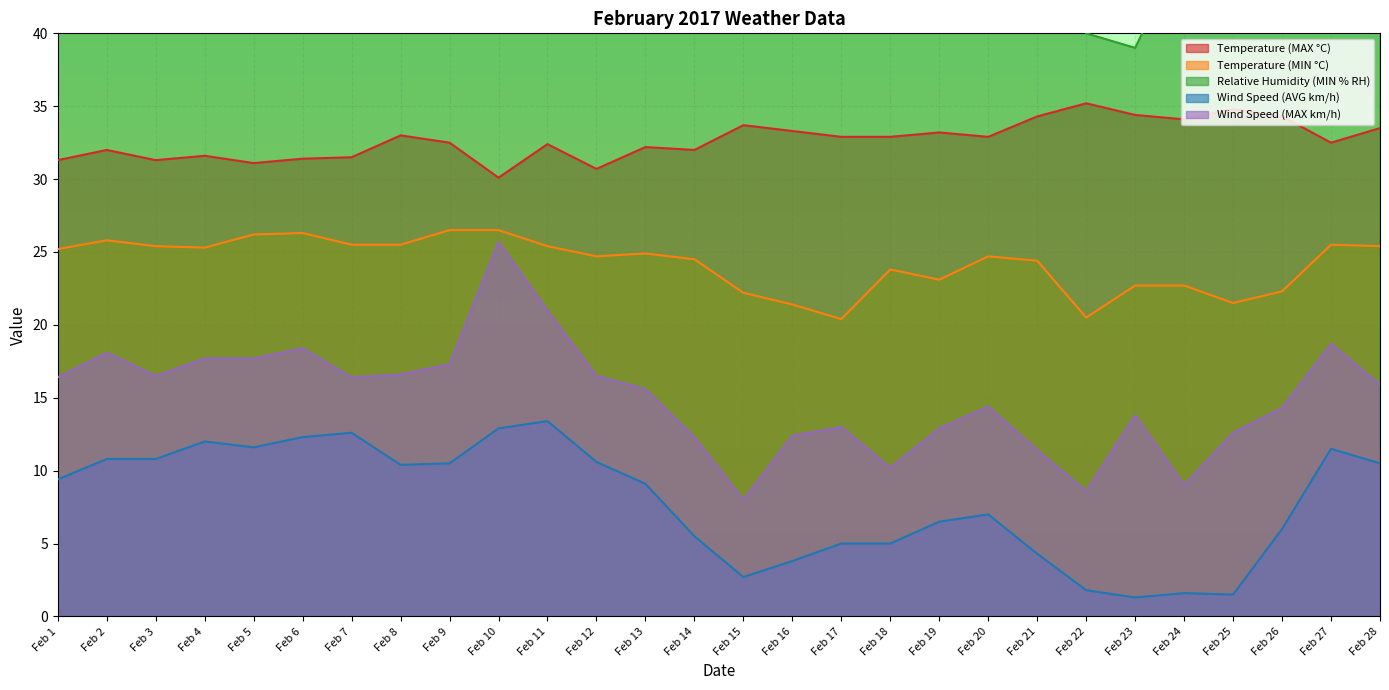

Rank the series by their average value, from lowest to highest.

Wind Speed (AVG km/h), Wind Speed (MAX km/h), Temperature (MIN °C), Temperature (MAX °C), Relative Humidity (MIN % RH)